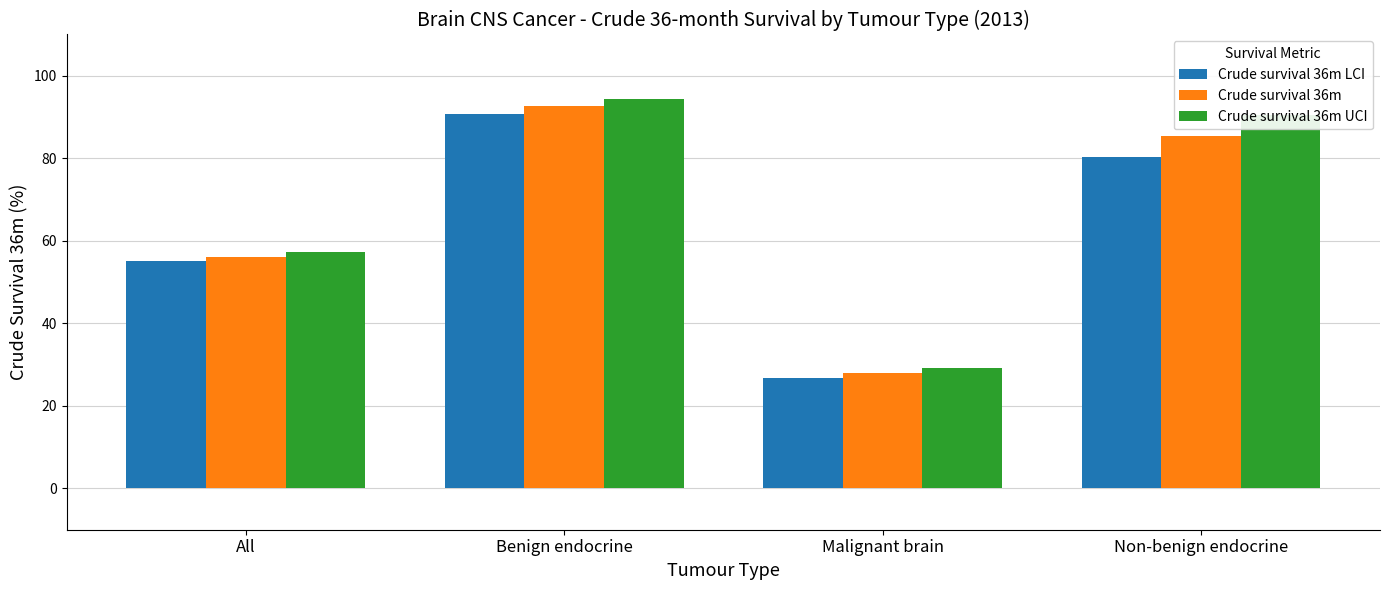

What is the difference between the Crude survival 36m LCI values at Non-benign endocrine and All?

25.0